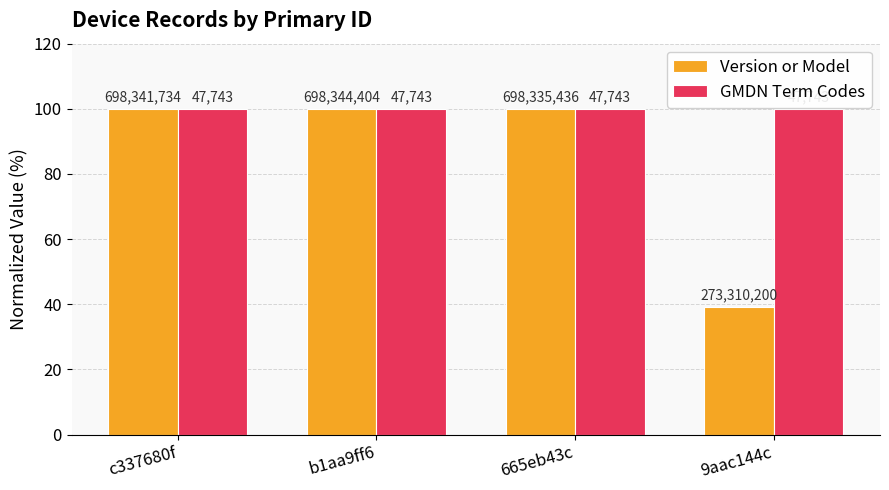

Which series has the largest range (max minus min)?

Version or Model